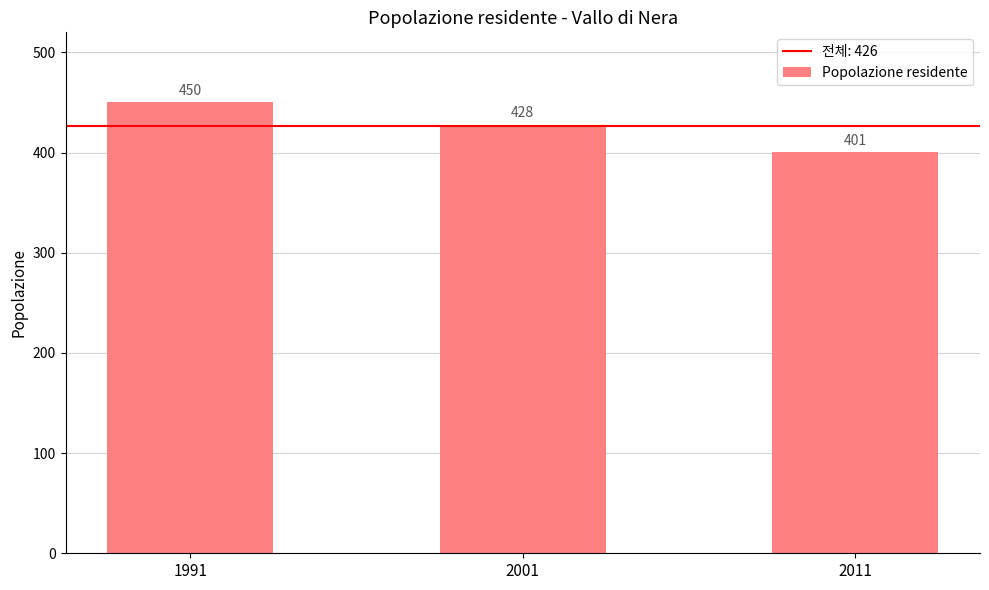

What is the smallest value displayed?

401